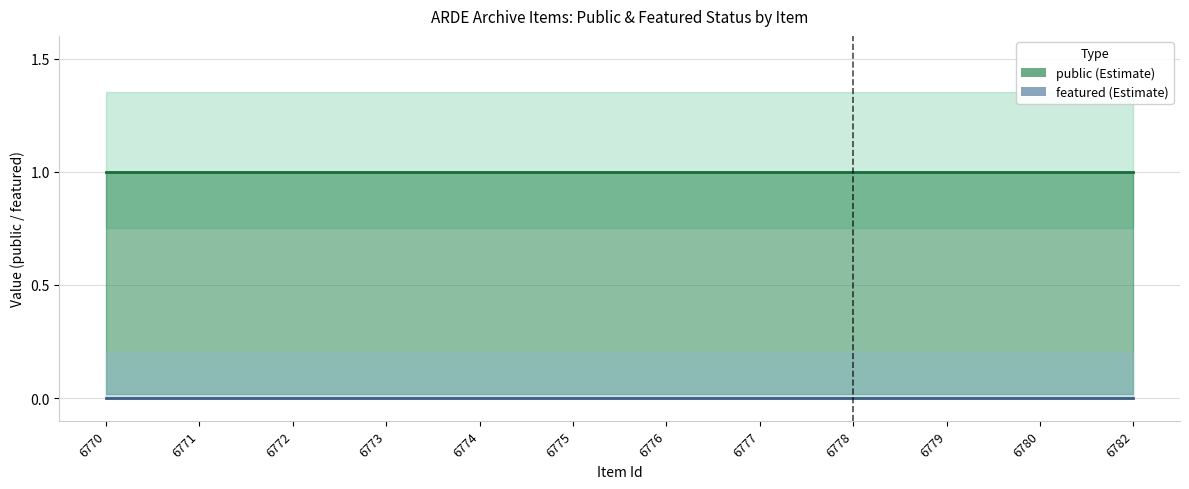

Which series has the widest spread of values?

public